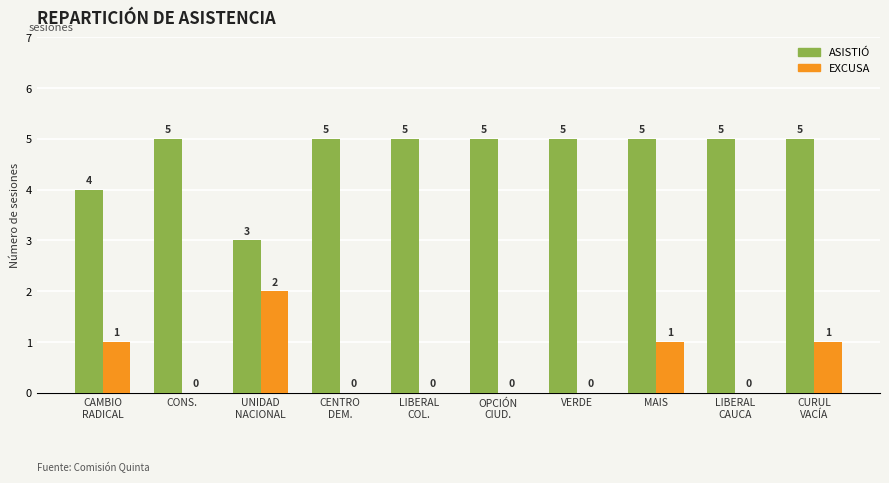

Which series has the largest total across all categories?

ASISTIÓ